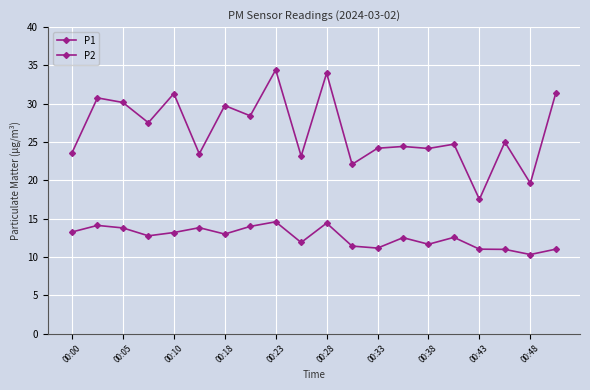

How many lines are shown in the chart?

2